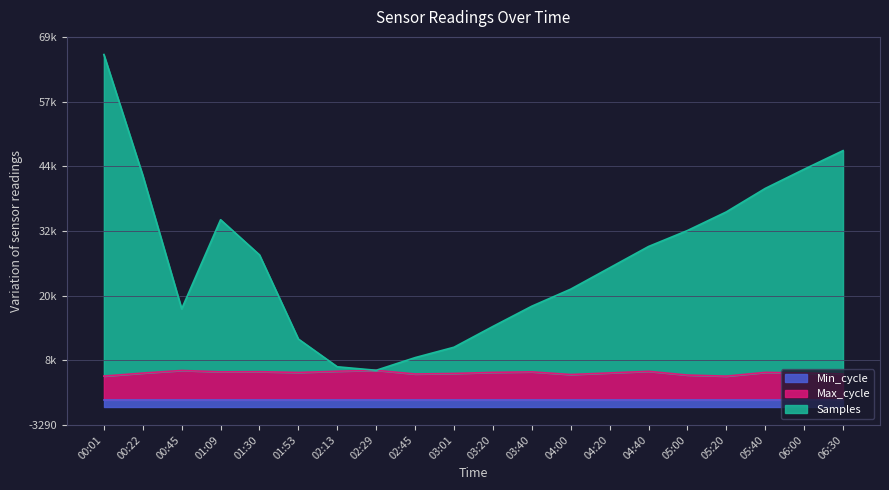

What is the sum of all Samples values?

552893.5